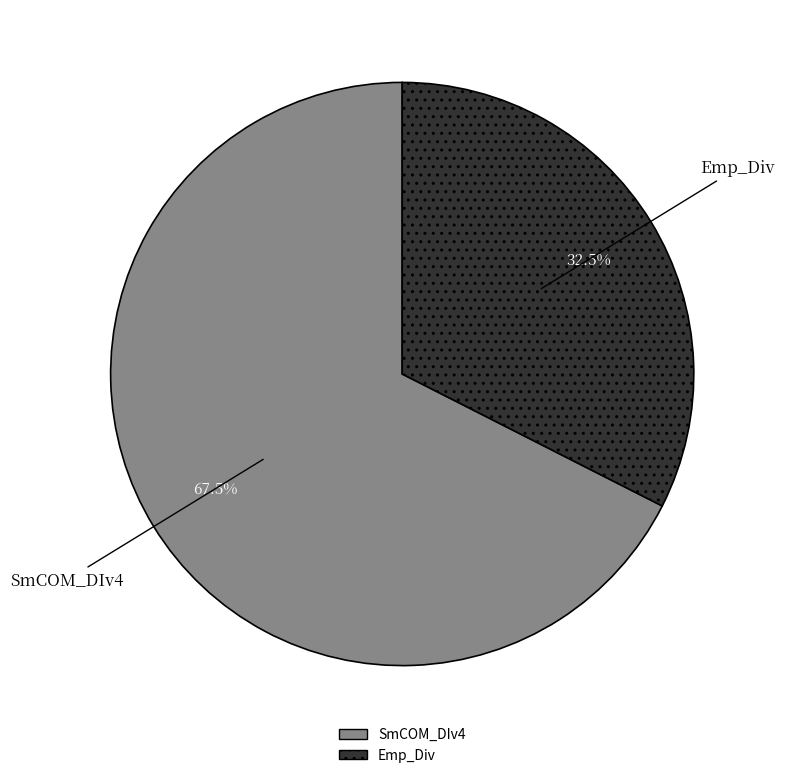

What percentage is NOT represented by SmCOM_DIv4?

32.5%